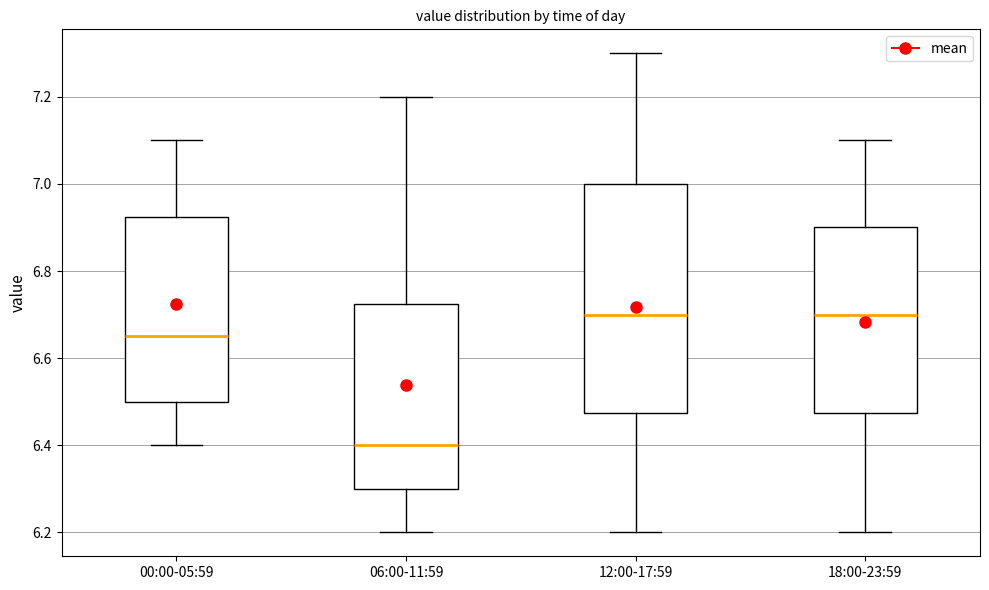

Reading left to right, read every box against the y-axis: the position of its median line, the range the box covers, and the ends of its whiskers. The values are not printed on the chart, so give them approximately, as read against the axis.

00:00-05:59: median 6.66, box 6.50 to 6.92, whiskers 6.40 to 7.10
06:00-11:59: median 6.40, box 6.30 to 6.72, whiskers 6.20 to 7.20
12:00-17:59: median 6.70, box 6.48 to 7.00, whiskers 6.20 to 7.30
18:00-23:59: median 6.70, box 6.48 to 6.90, whiskers 6.20 to 7.10